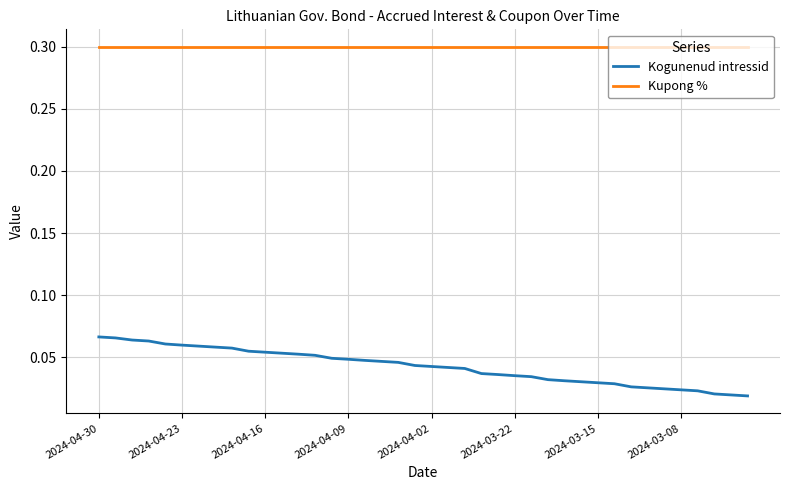

How many series are shown in this chart?

2